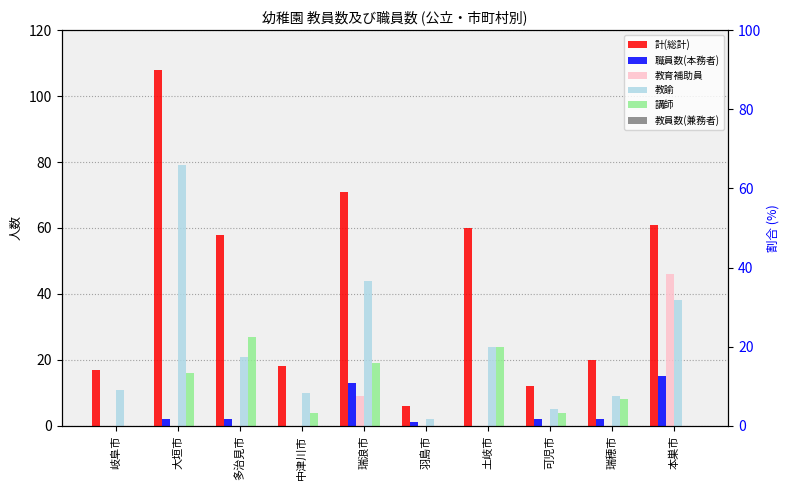

Which series changed the most between 羽島市 and 可児市?

計(総計)